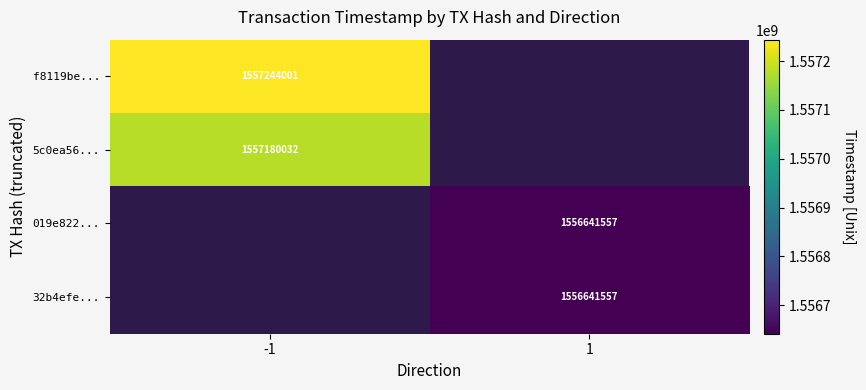

Between 1 and -1, which is larger?

-1